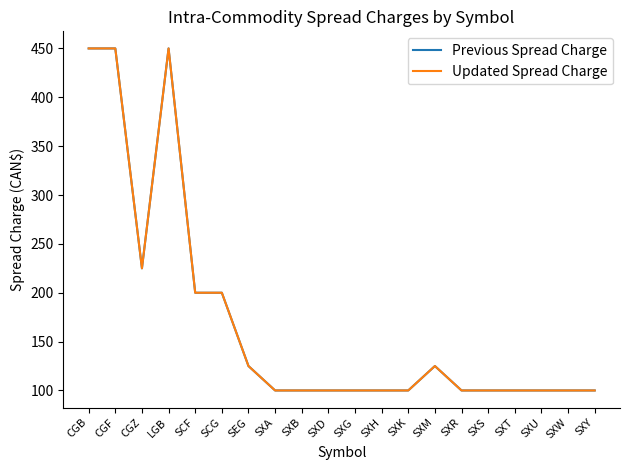

Reading right to left, transcribe all the data shown in this chart.

Previous Spread Charge: 100	100	100	100	100	100	125	100	100	100	100	100	100	125	200	200	450	225	450	450
Updated Spread Charge: 100	100	100	100	100	100	125	100	100	100	100	100	100	125	200	200	450	225	450	450